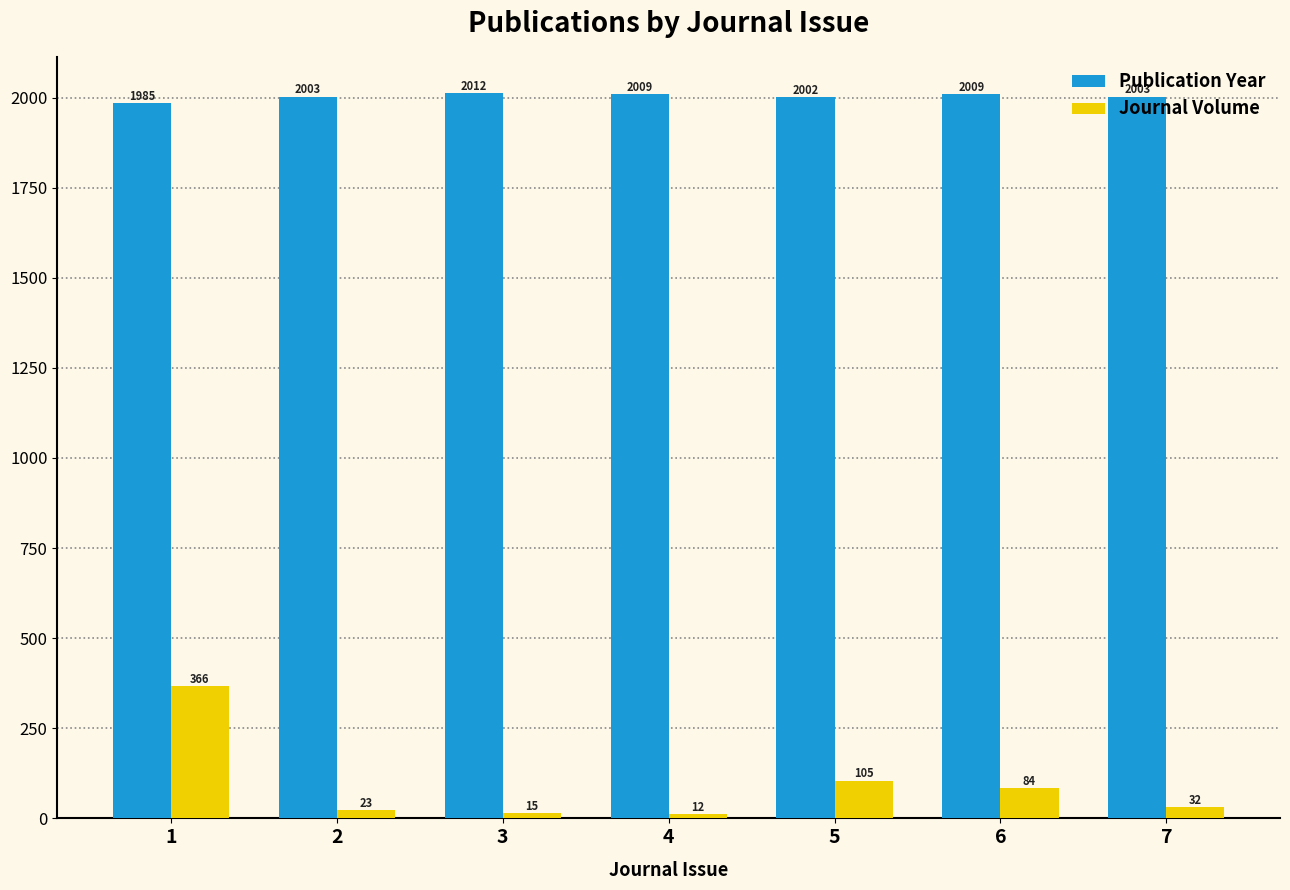

Reading left to right, what are all the values shown in this chart?

Publication Year: 1985	2003	2012	2009	2002	2009	2003
Journal Volume: 366	23	15	12	105	84	32